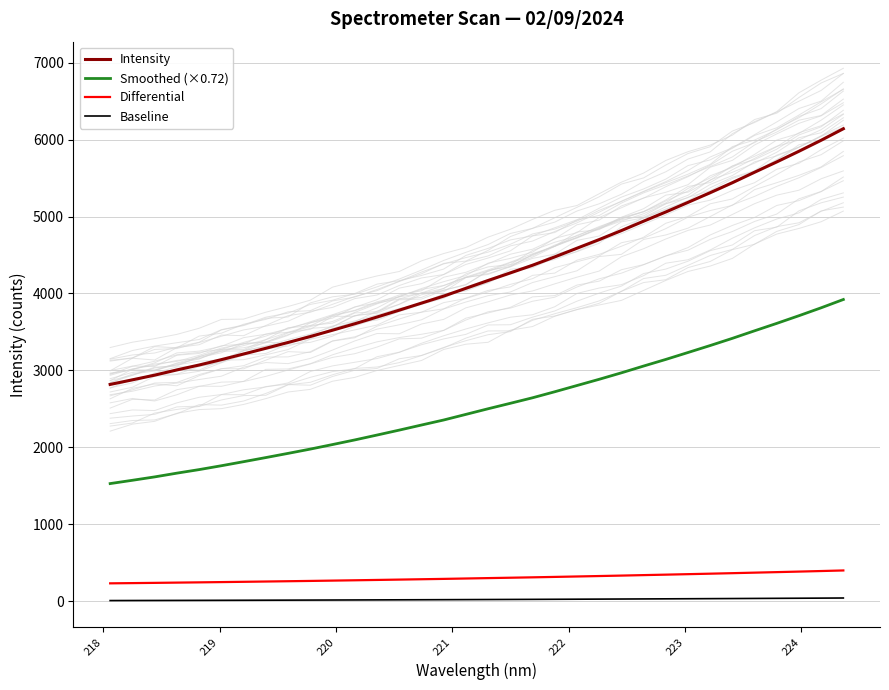

True or false: Smoothed (×0.72) and Intensity cross at least once.

False